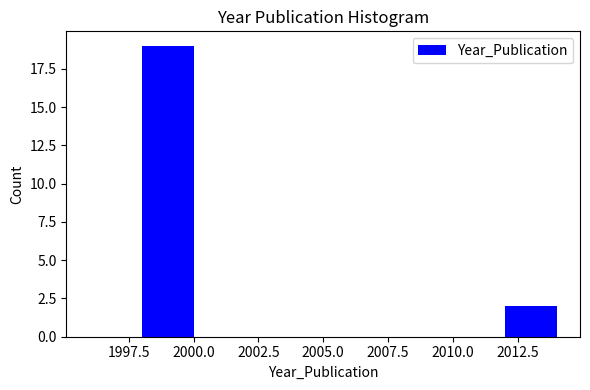

Over which range of the x-axis is the bar tallest?

1998 to 2000